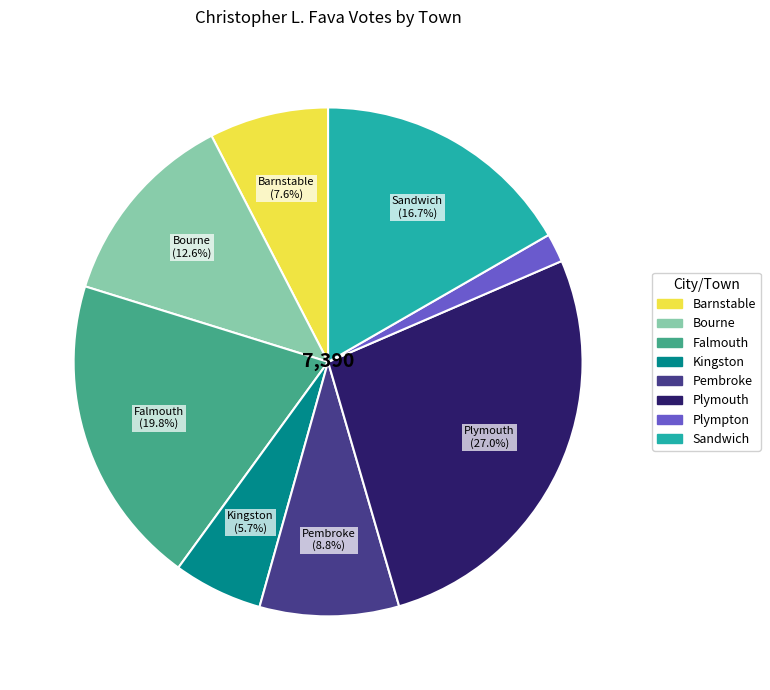

The Kingston slice represents 18% of the pie. True or false?

False